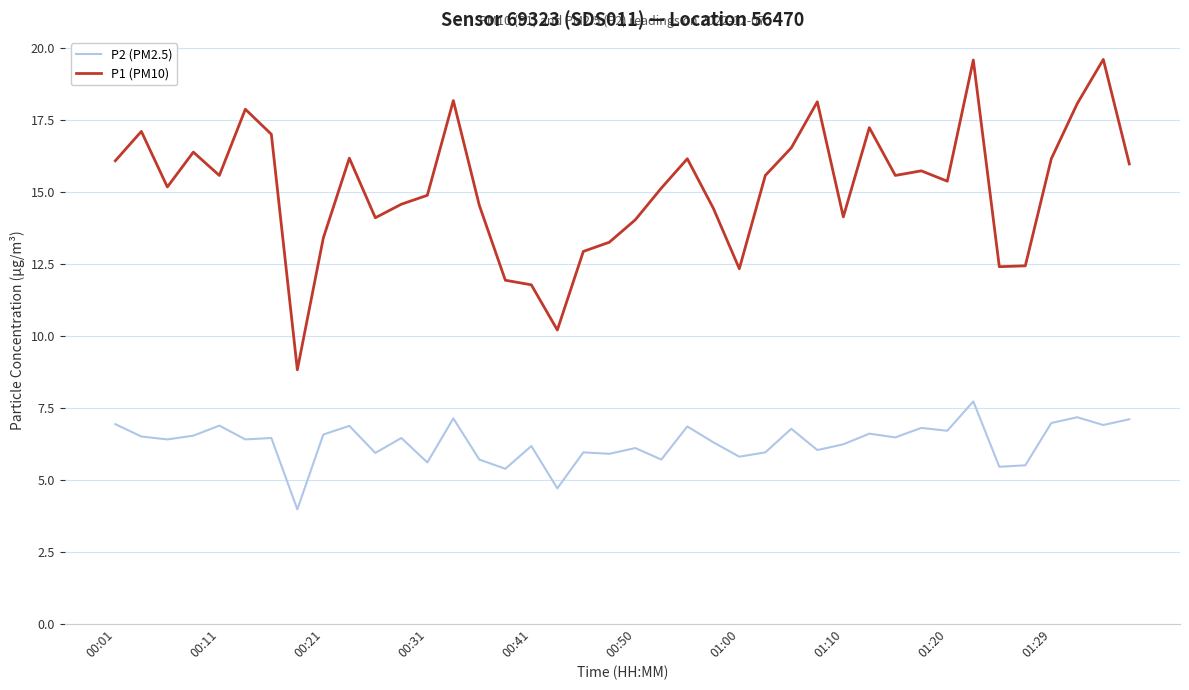

What is the highest value of the P1 (PM10) series?

19.6